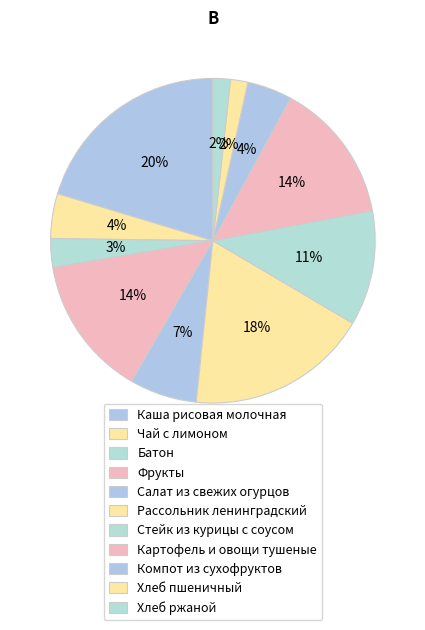

How many segments does this pie chart have?

11